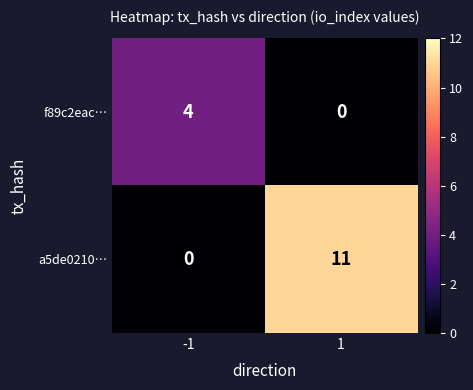

How many values in the f89c2eac… series are below 4?

1